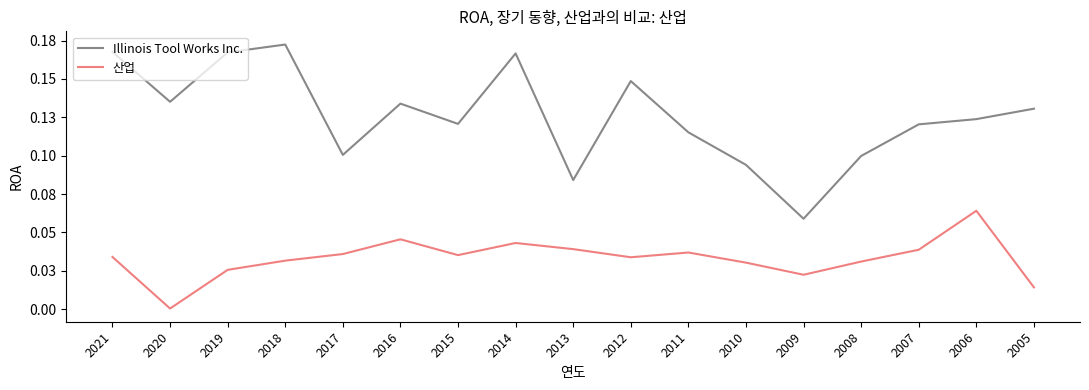

What are all the series names shown in the legend?

Illinois Tool Works Inc., 산업